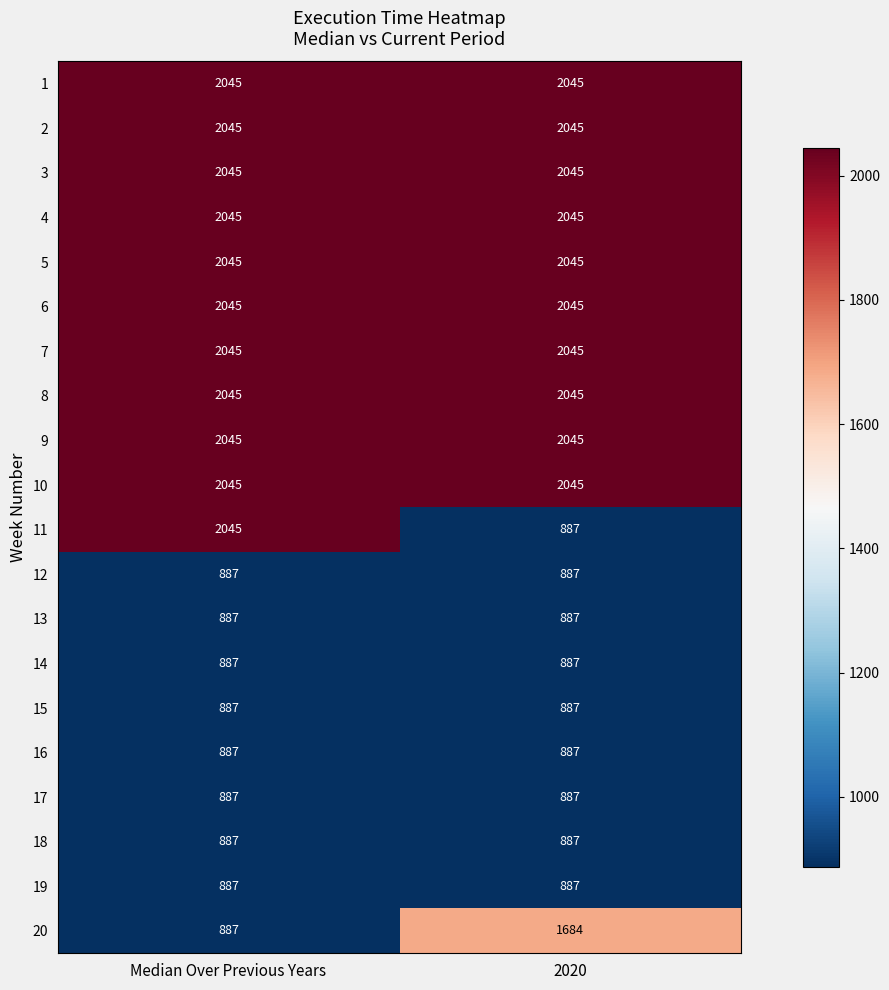

Is the value of 15 at Median Over Previous Years greater than the value of 7 at 2020?

No